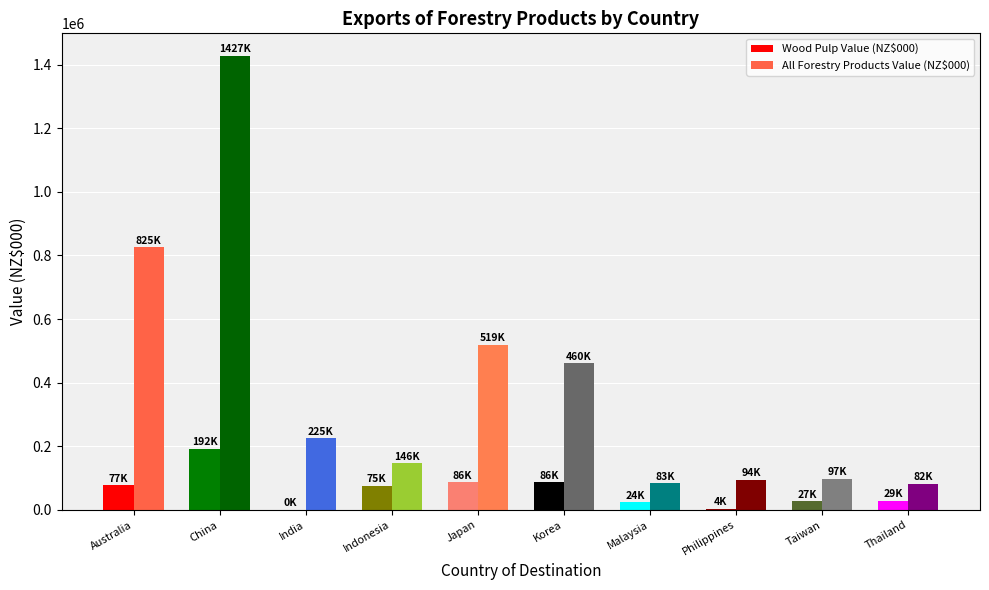

What is the difference between the Wood Pulp Value (NZ$000) values at Malaysia and Thailand?

4868